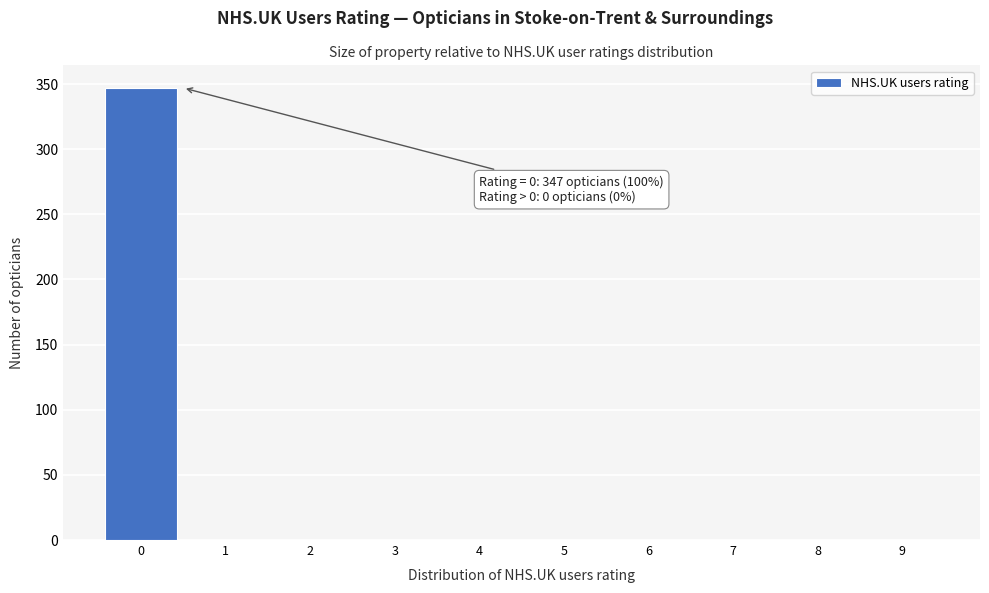

Reading left to right, list all the values displayed in this chart.

0=347	1=0	2=0	3=0	4=0	5=0	6=0	7=0	8=0	9=0